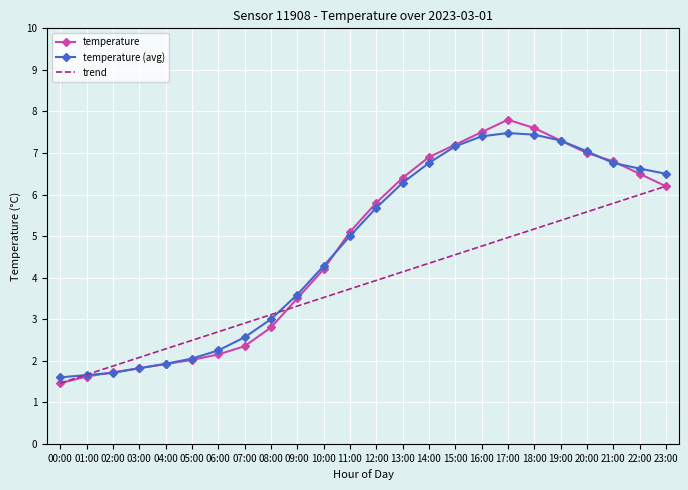

What position from the left is 15:00?

16